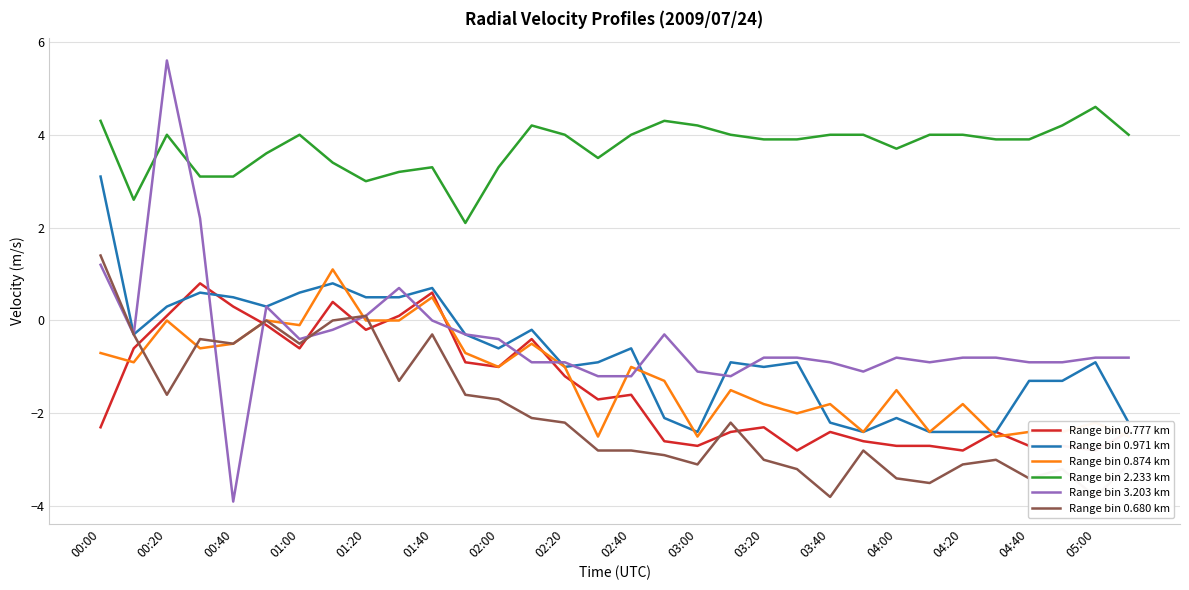

True or false: Range bin 0.777 km has a value of -1.5 at 21.

False